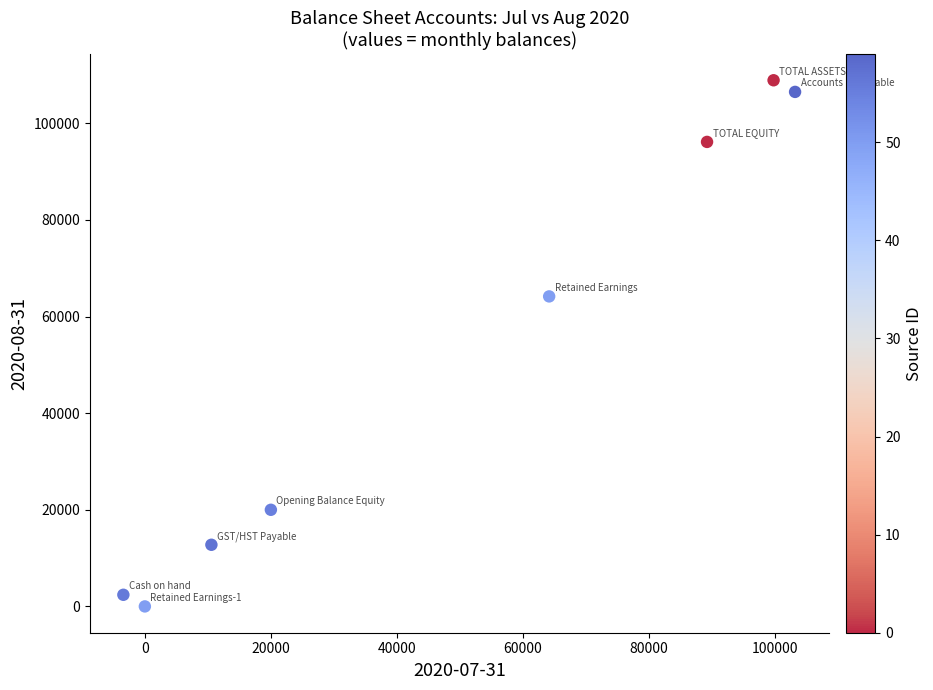

What Y value in the scatter plot is closest to 54453?

64168.1